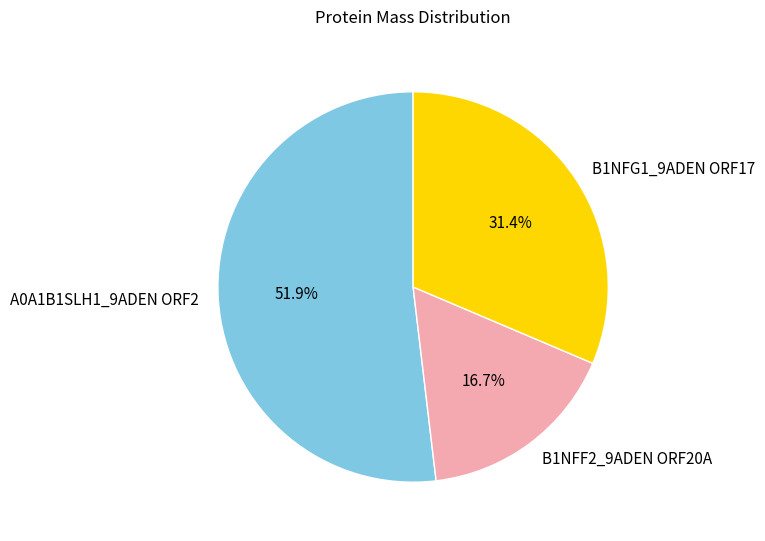

To the nearest percent, what is the difference between the B1NFF2_9ADEN ORF20A and A0A1B1SLH1_9ADEN ORF2 slice percentages?

35%